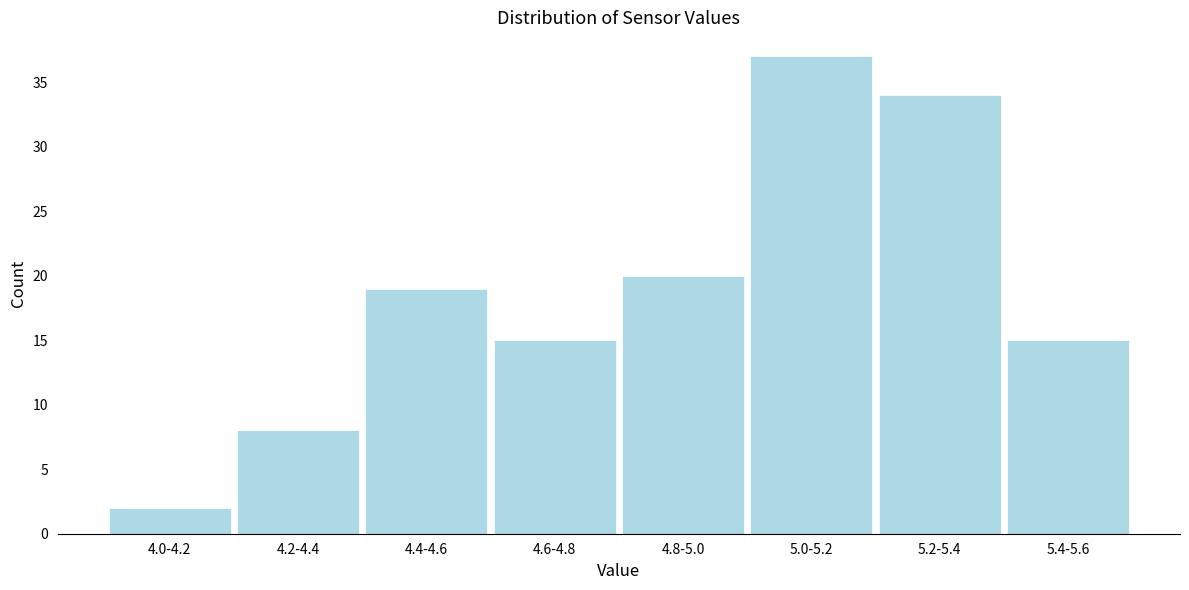

Reading right to left, extract all data points from this chart.

15	34	37	20	15	19	8	2